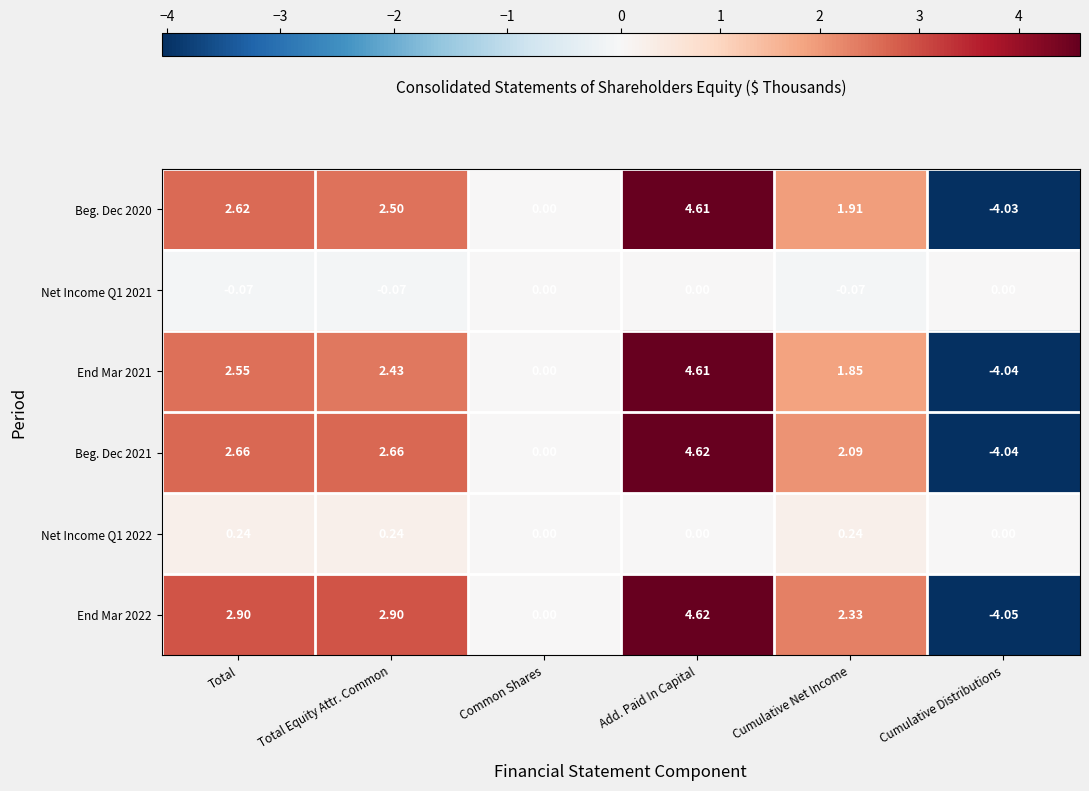

At which label is Beg. Dec 2020 closest to 0?

Common Shares